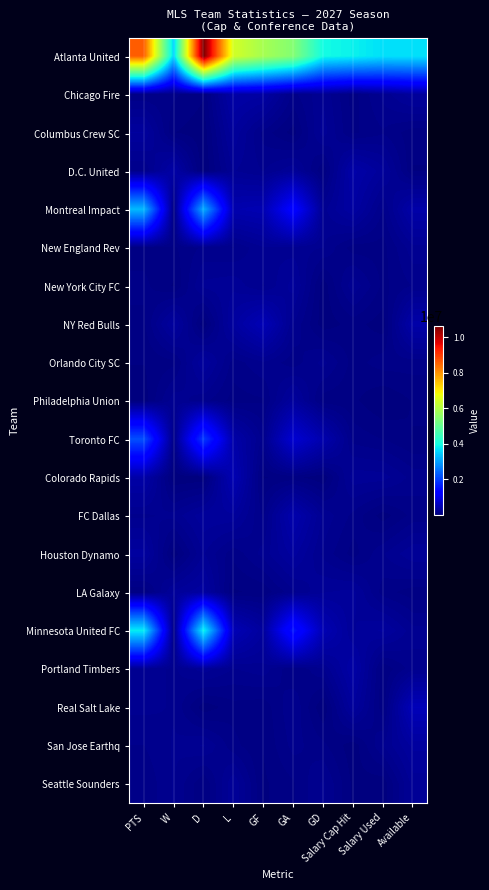

What is the difference between the highest and lowest values at GD?

3973242.2